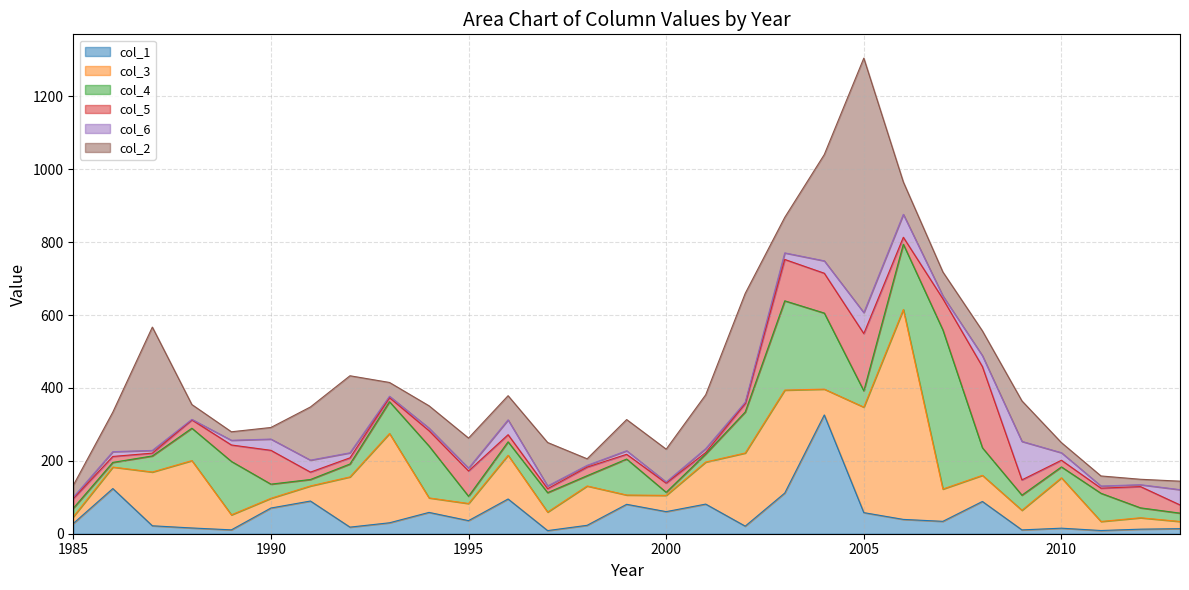

What is the average value of the col_5 series?

46.7